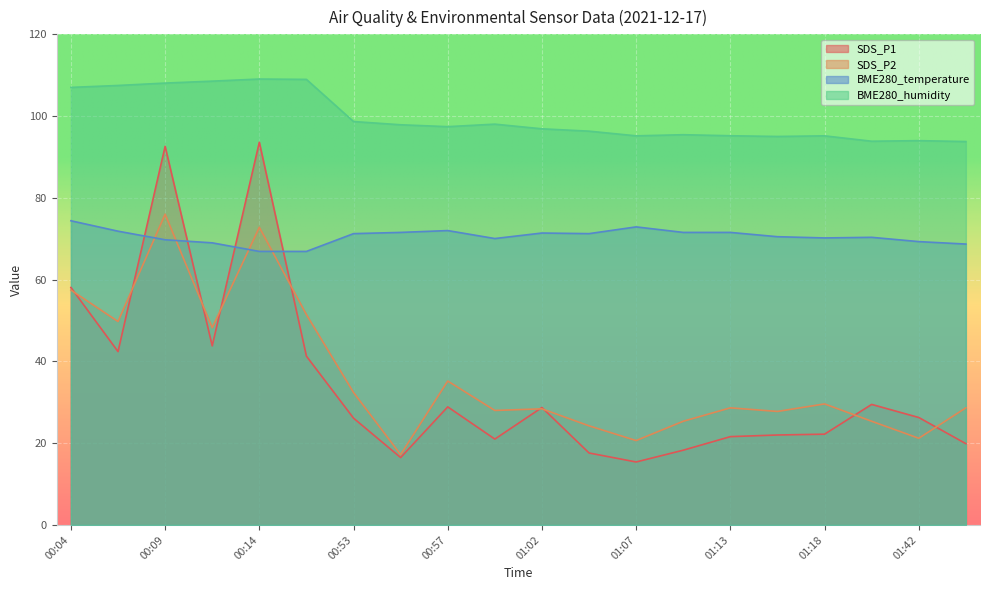

How many times do SDS_P1 and SDS_P2 cross each other?

9